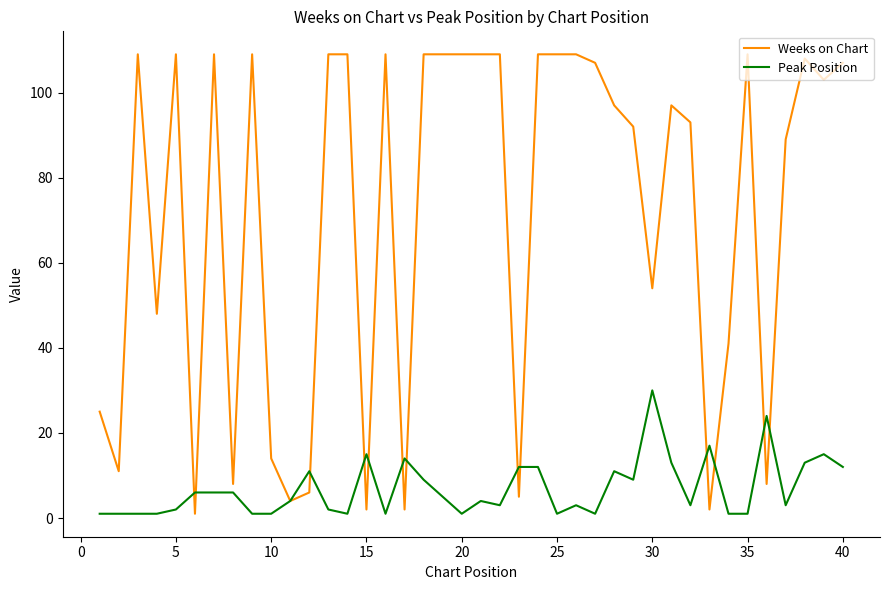

List the series in order of their overall mean, highest first.

Weeks on Chart, Peak Position